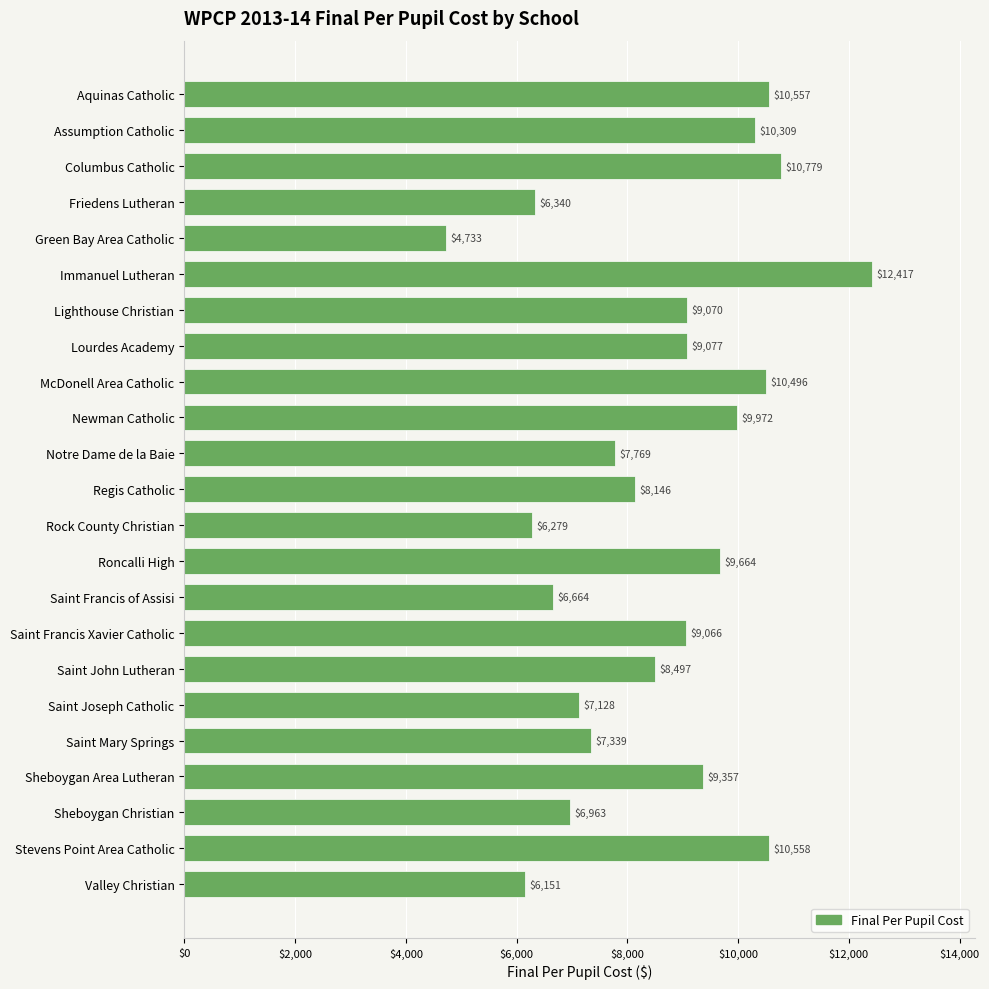

What is the greatest value displayed?

12417